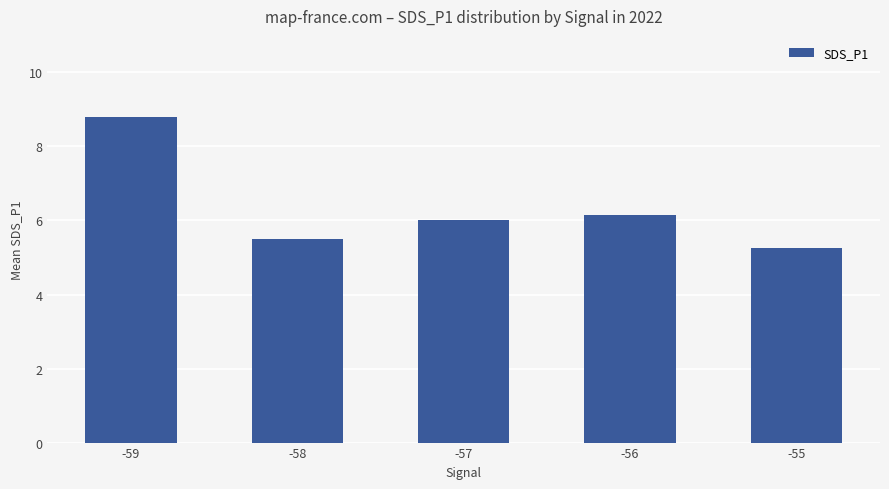

At which category does the chart reach its minimum across all series?

-55